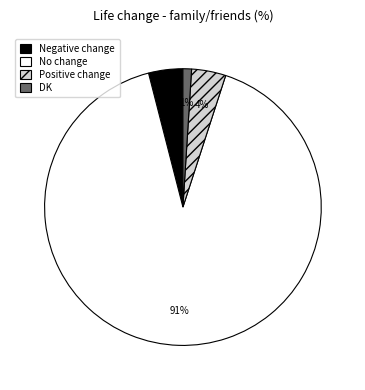

Which category accounts for the majority?

No change